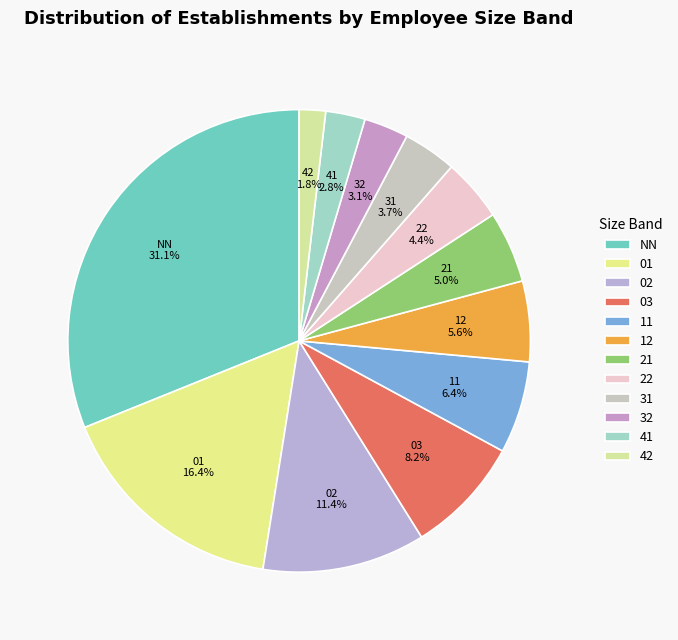

Which has a higher value, 21 or 41?

21